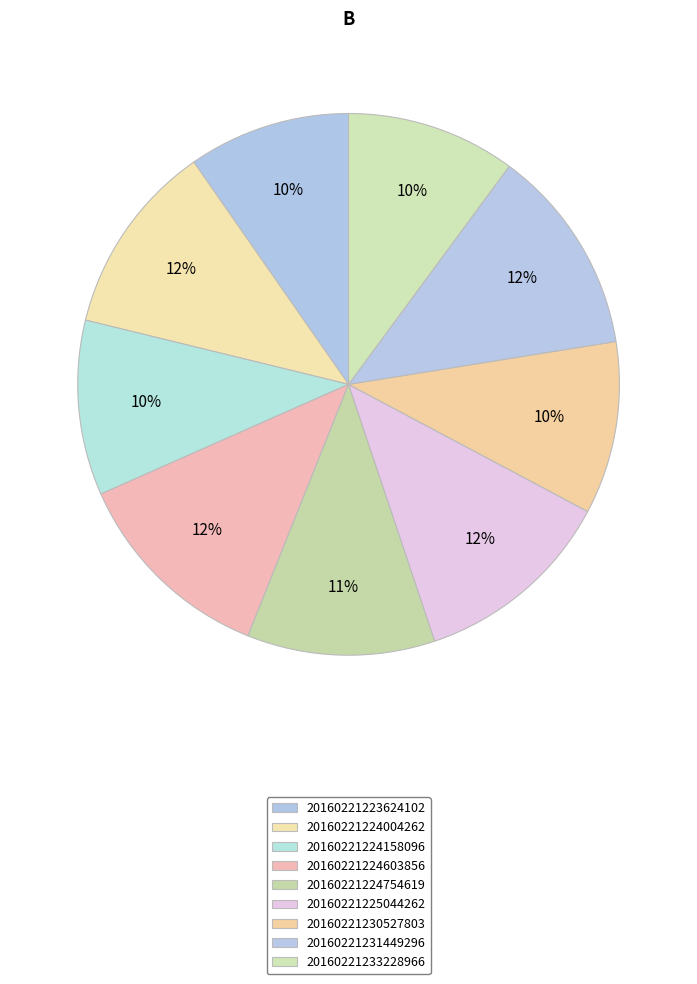

What percentage is the 20160221224754619 slice, to the nearest percent?

11%